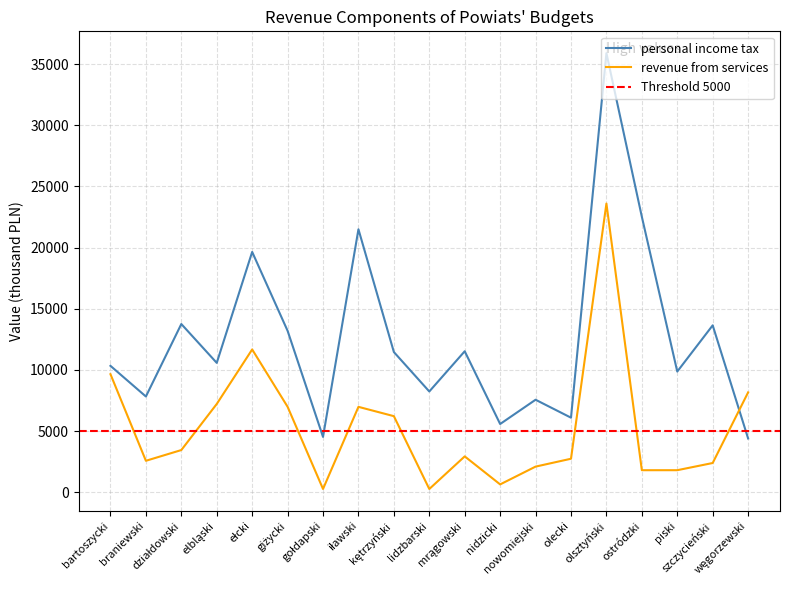

What is the difference between the revenue from services values at działdowski and piski?

1645.7